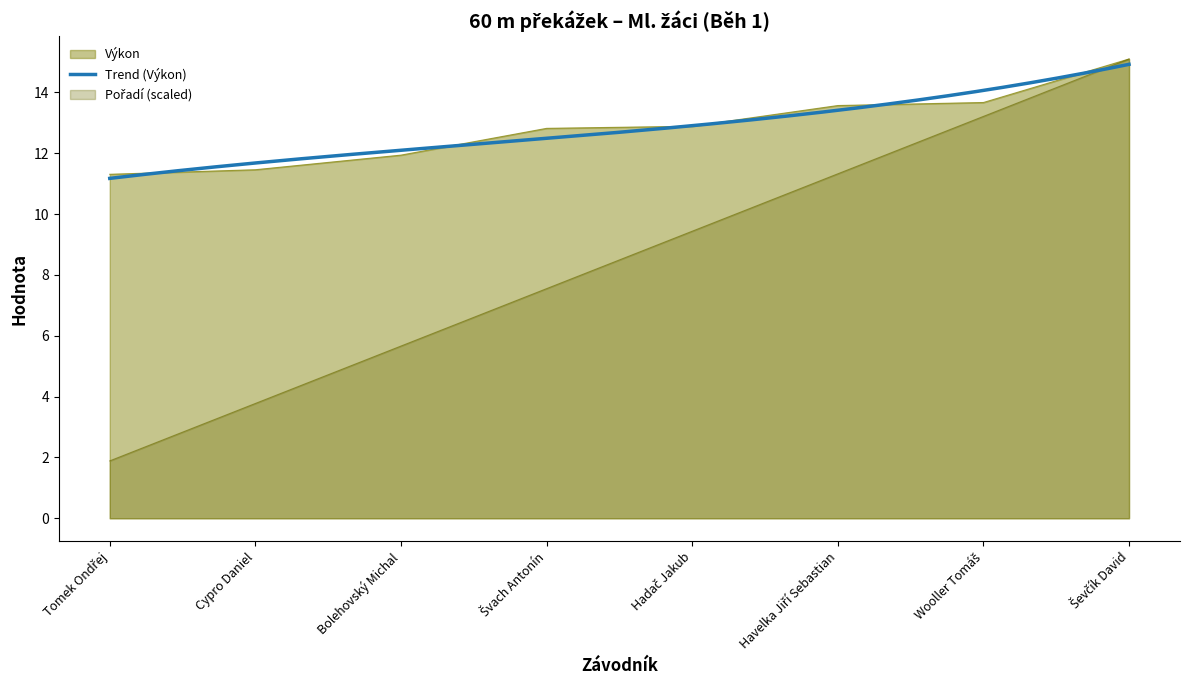

What is the spread (max minus min) of values at Hadač Jakub?

3.5